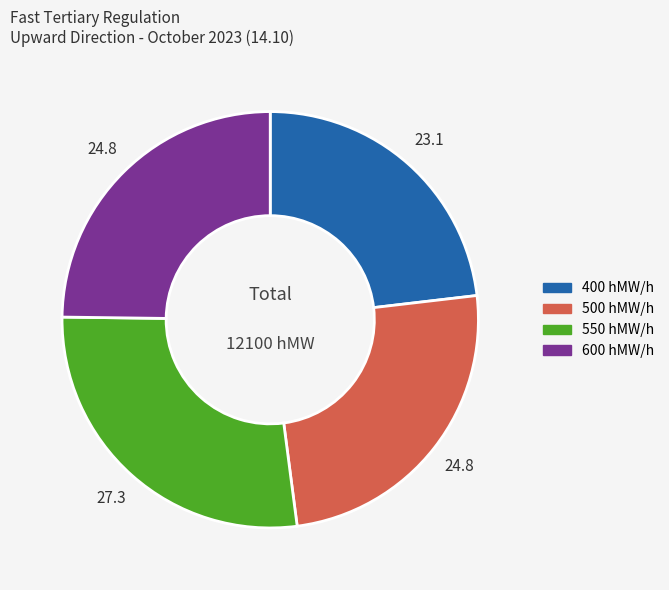

Is there a majority slice in this chart?

No